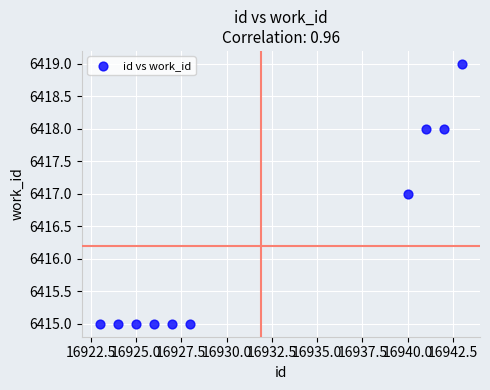

What is the average Y value?

6416